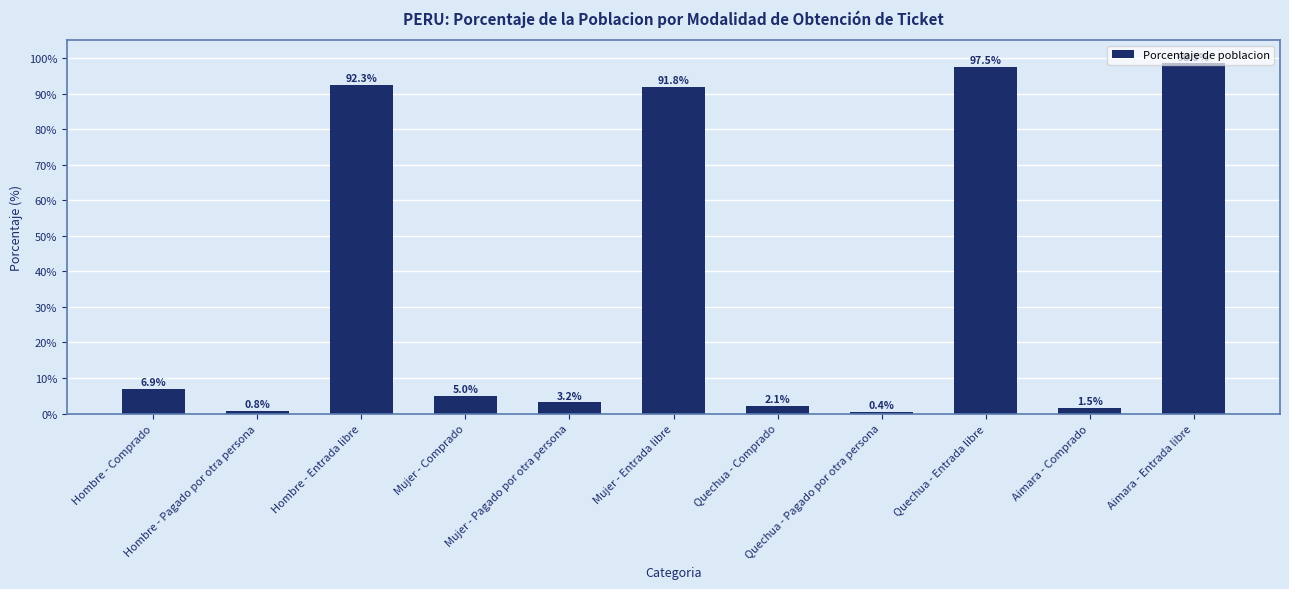

At which label does the data first exceed 5?

Hombre - Comprado